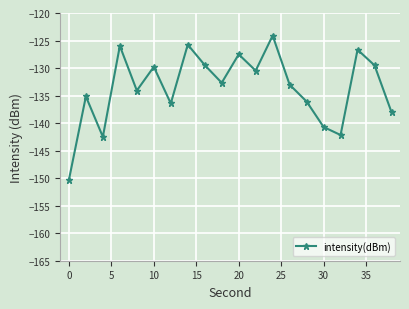

What is the greatest value displayed?

-124.1